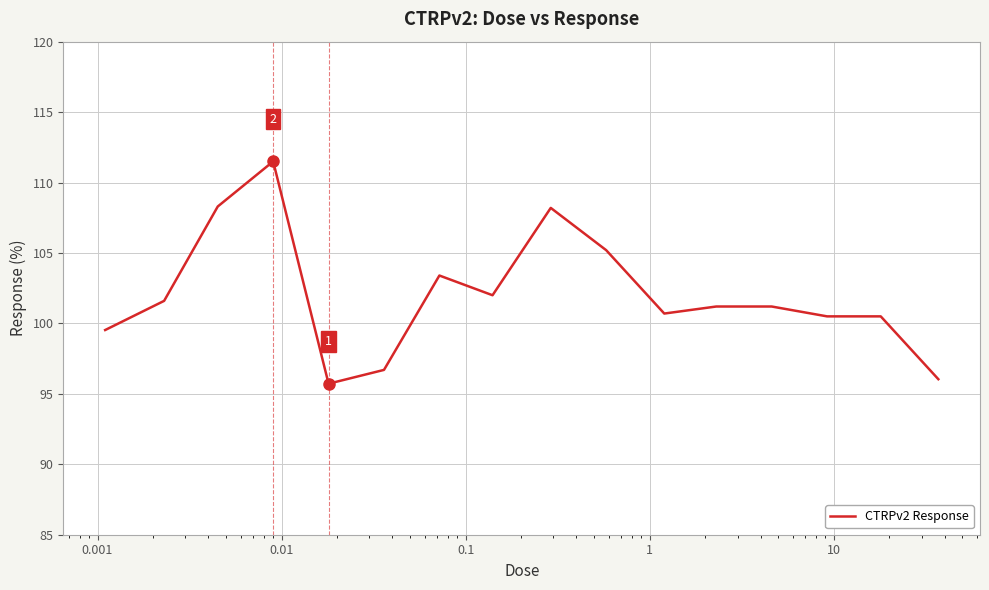

What is the smallest value displayed?

95.7